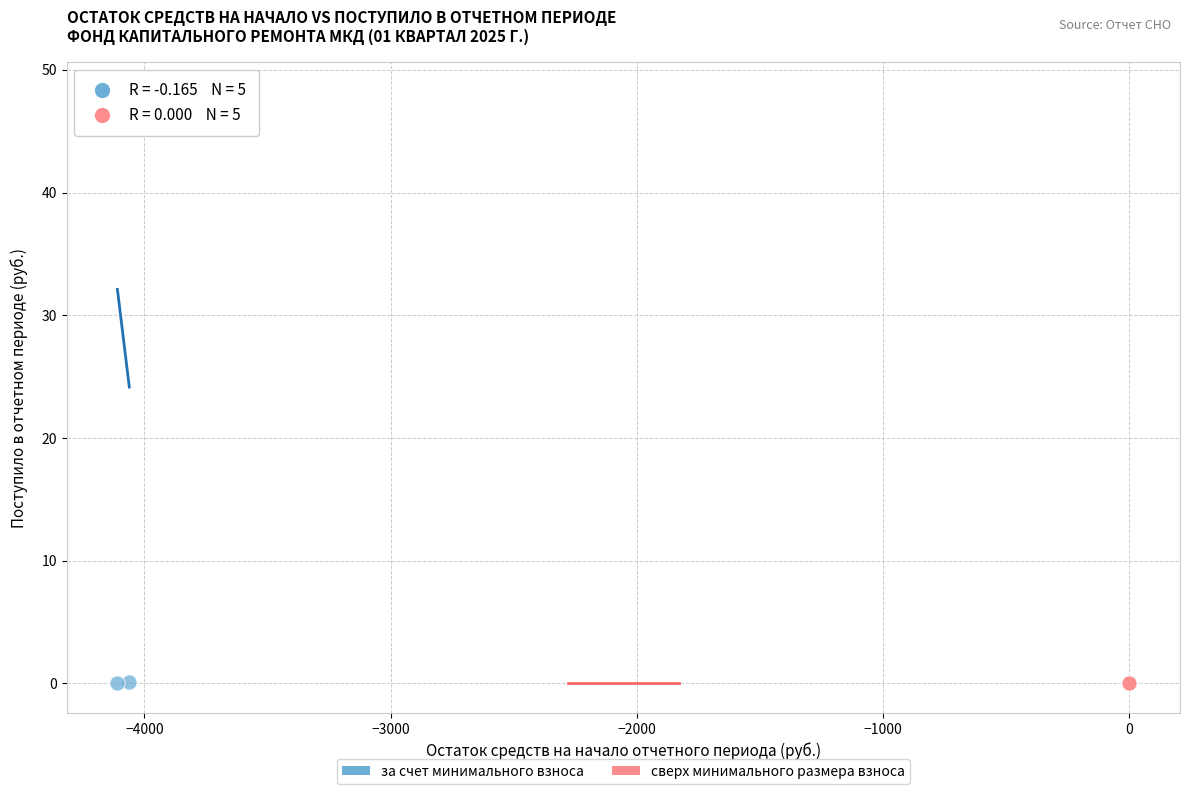

Which series contains the highest Y value?

за счет минимального взноса